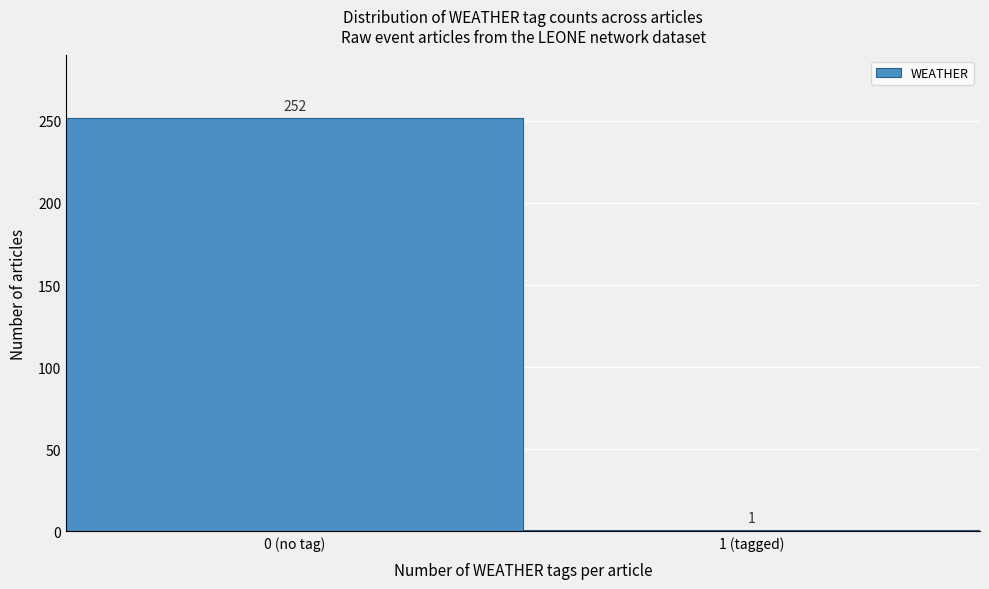

Reading left to right, list all the values displayed in this chart.

252	1